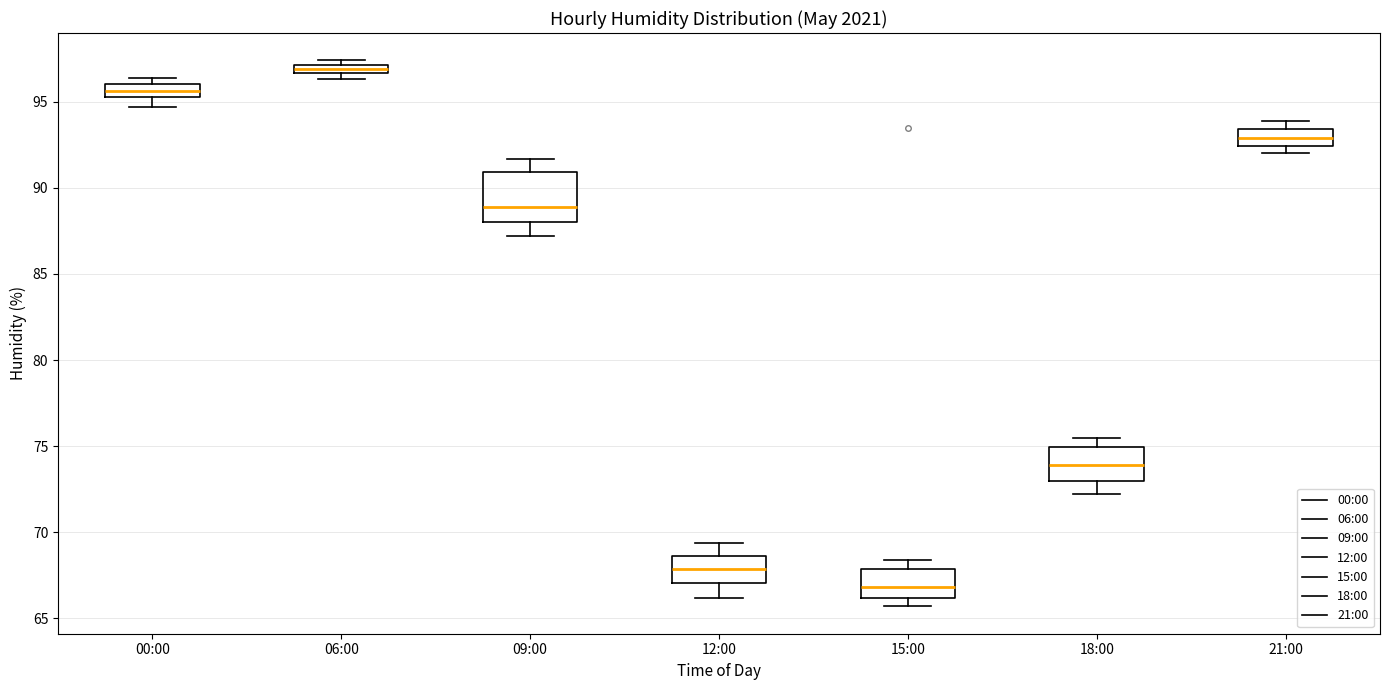

Which box has the highest median line?

06:00